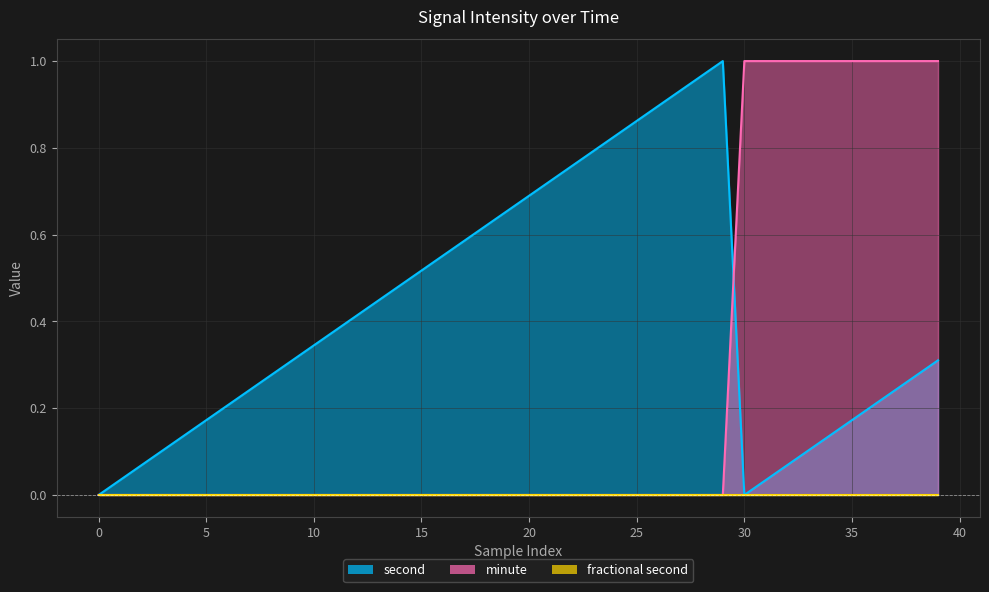

Is it true that second equals 0.4 at 13?

True